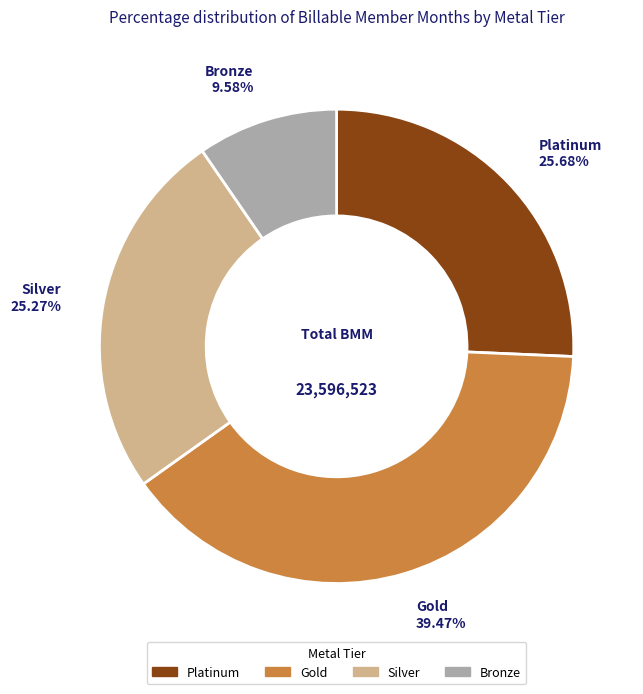

Is it true that Silver is 36% of the pie?

False